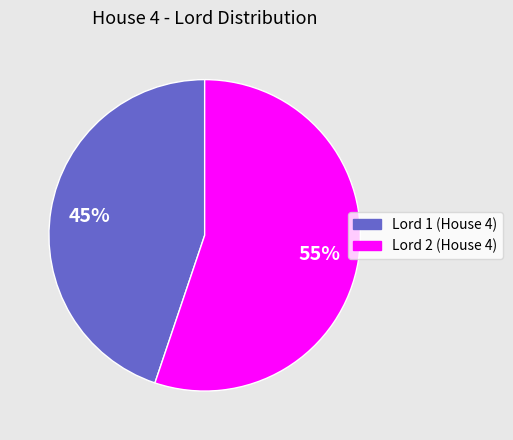

To the nearest percent, what is the average slice percentage?

50%